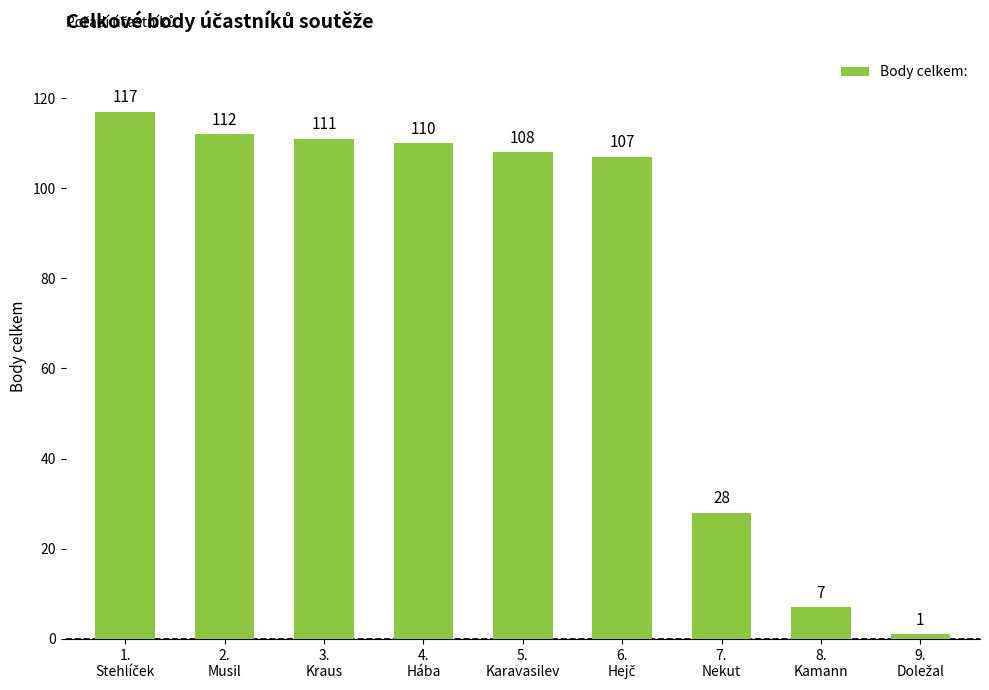

How many series are shown in this chart?

1